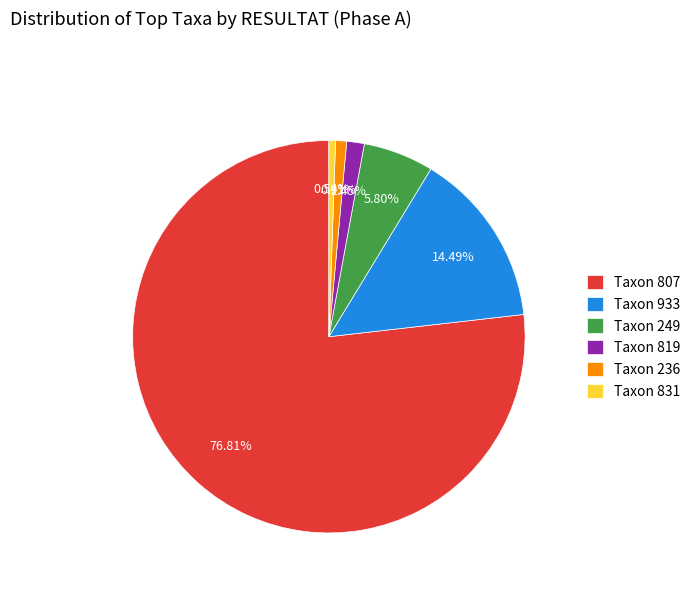

Between Taxon 236 and Taxon 933, which is larger?

Taxon 933